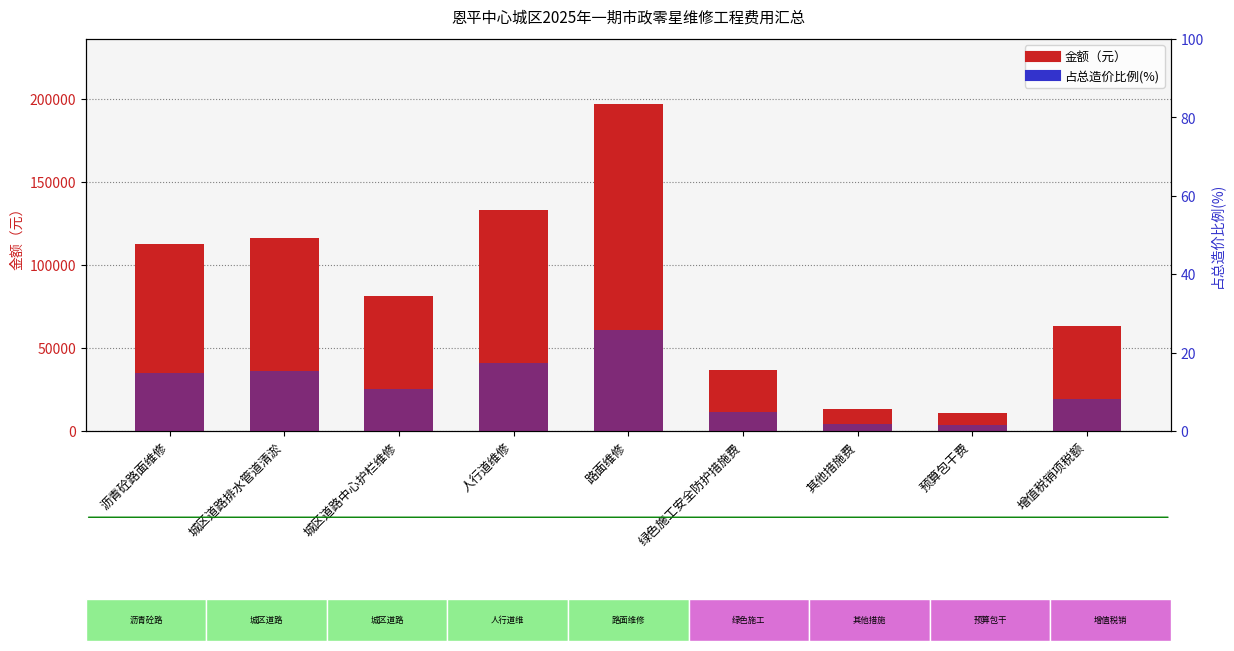

What is the greatest value displayed?

196596.5